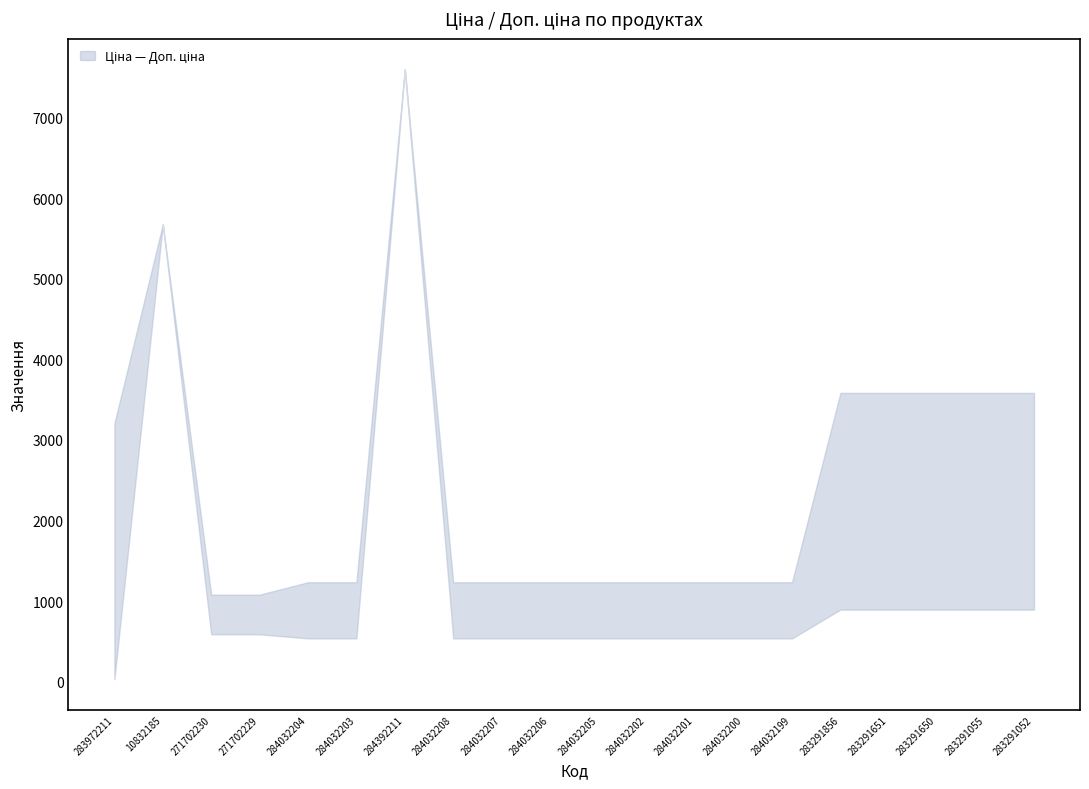

What is the label of the 13th point from the right?

284032208